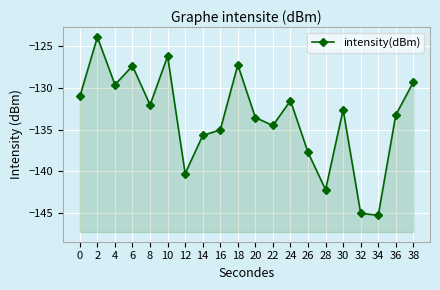

The value at 22 is -29.5. True or false?

False